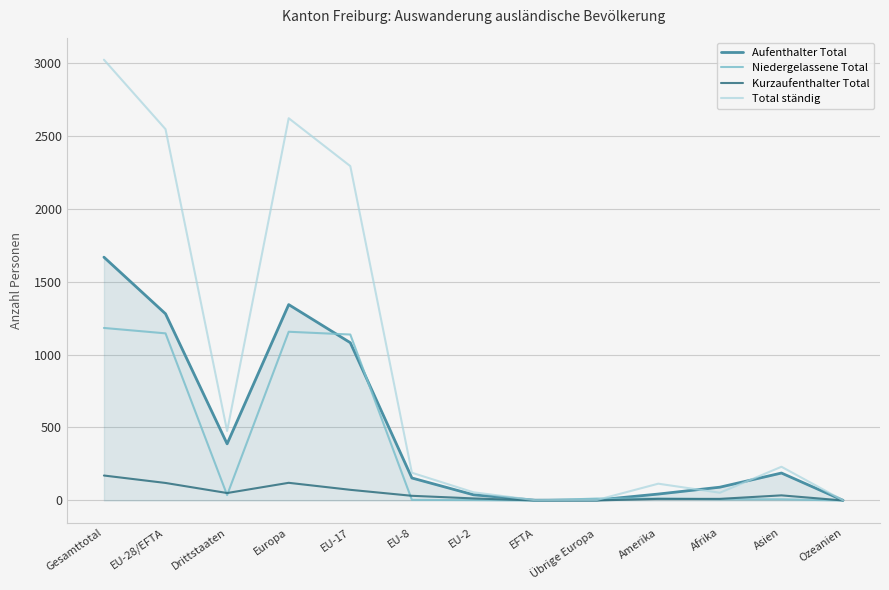

Rank the series by their maximum value, from lowest to highest.

Kurzaufenthalter Total, Niedergelassene Total, Aufenthalter Total, Total ständig